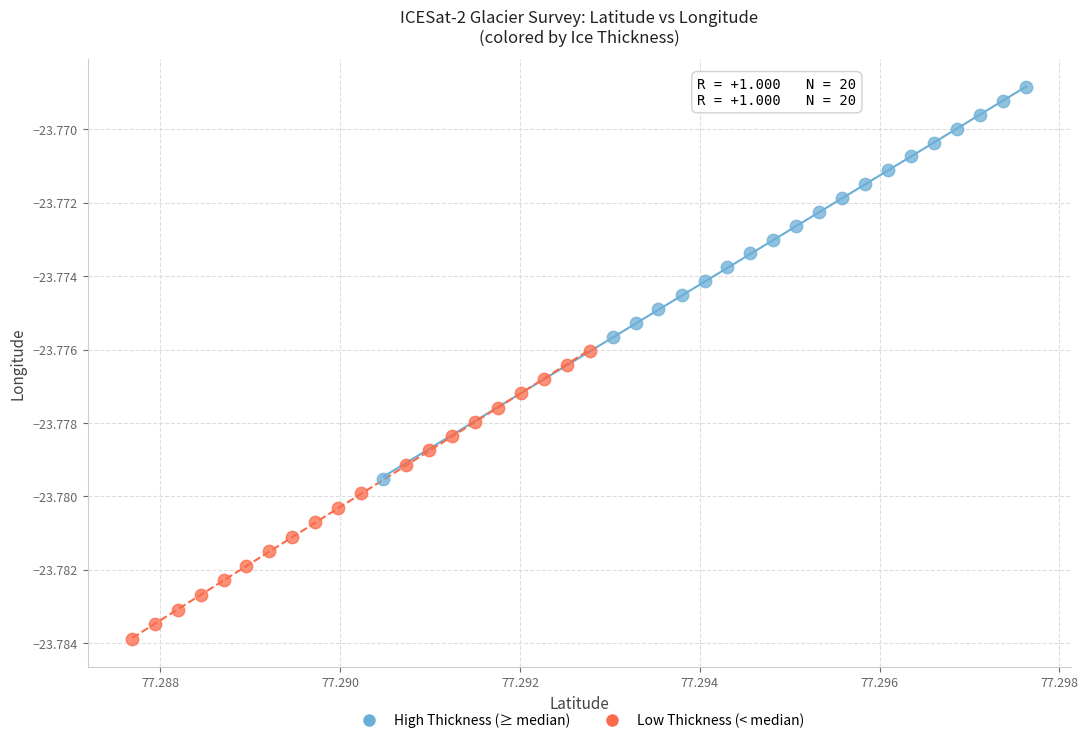

Which series has the widest spread of Y values?

High Thickness (≥ median)